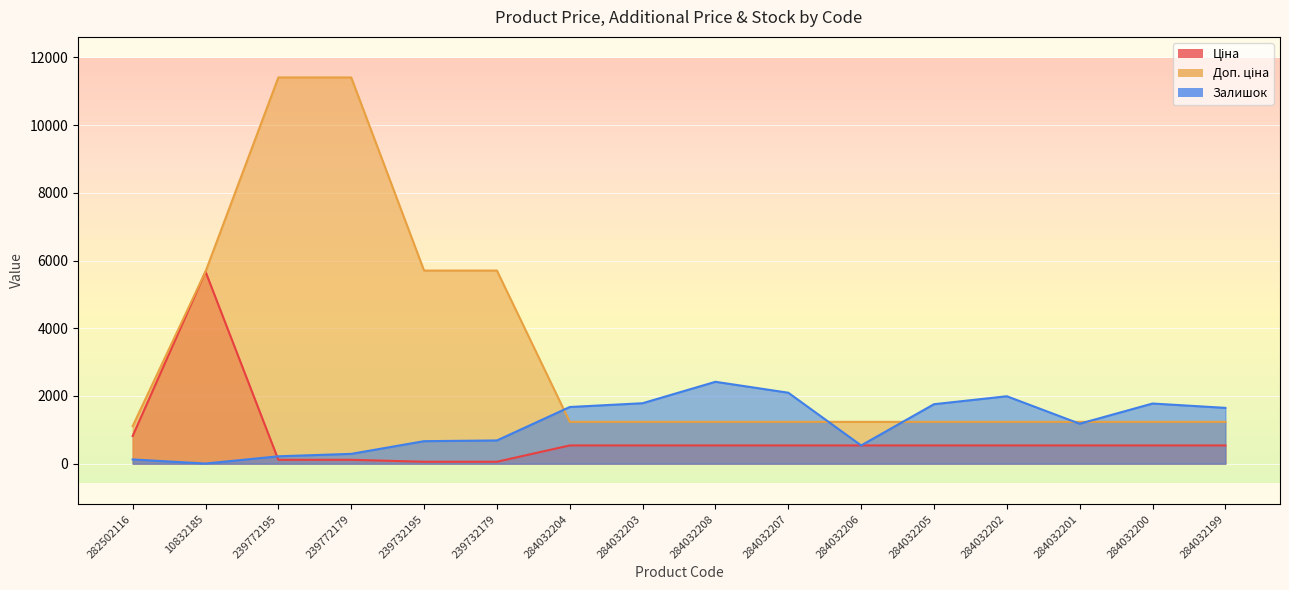

True or false: Доп. ціна and Ціна intersect in this chart.

False